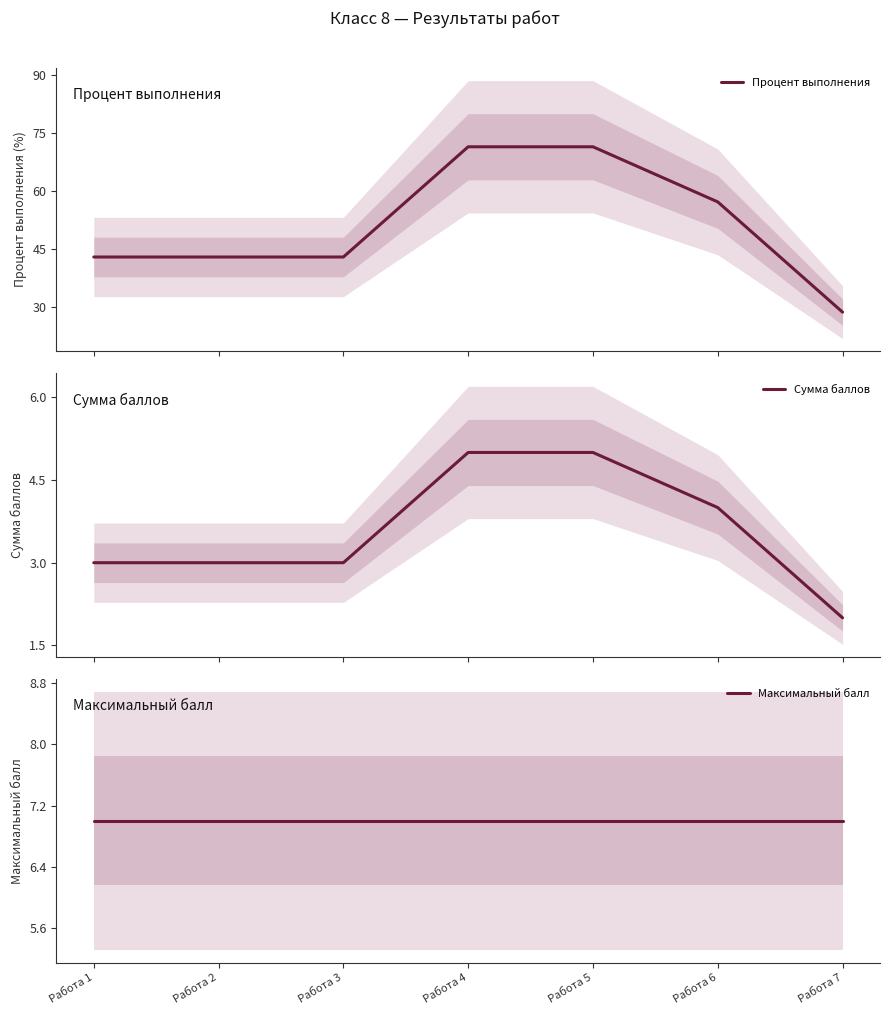

Reading left to right, extract all data points from this chart.

Процент выполнения: 42.9	42.9	42.9	71.4	71.4	57.1	28.6
Сумма баллов: 3.0	3.0	3.0	5.0	5.0	4.0	2.0
Максимальный балл: 7.0	7.0	7.0	7.0	7.0	7.0	7.0